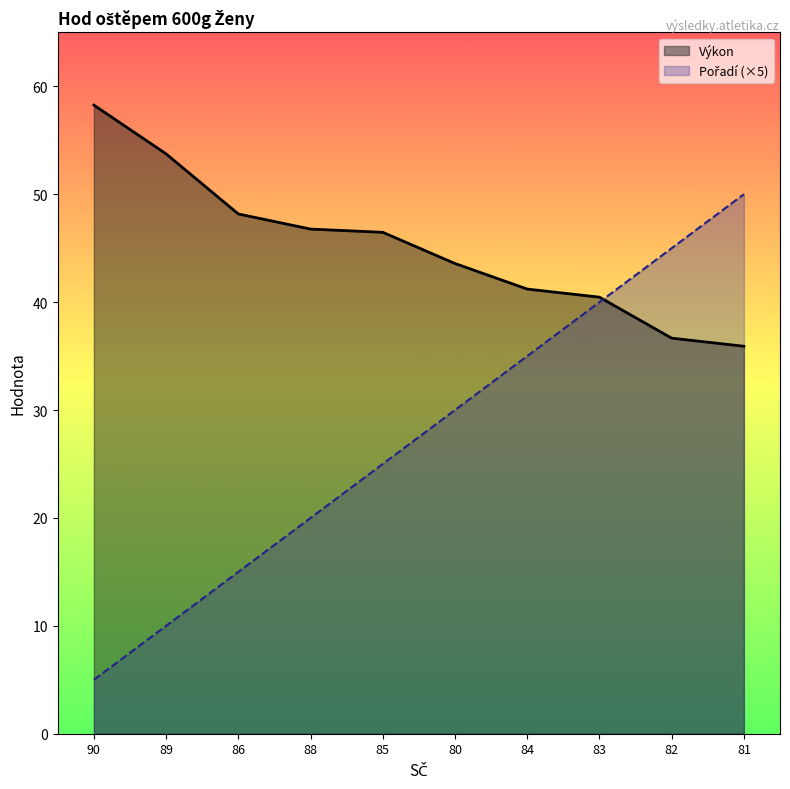

At how many categories does at least one series exceed 29?

10